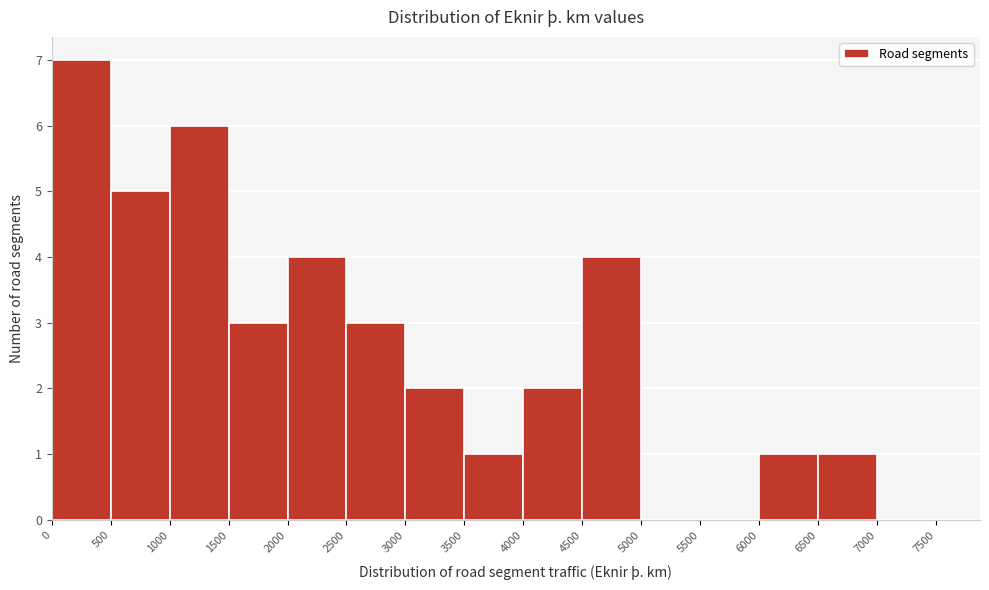

What is the height of the bar covering 2500 to 3000 on the x-axis? The values are not printed on the chart, so give them approximately, as read against the axis.

3